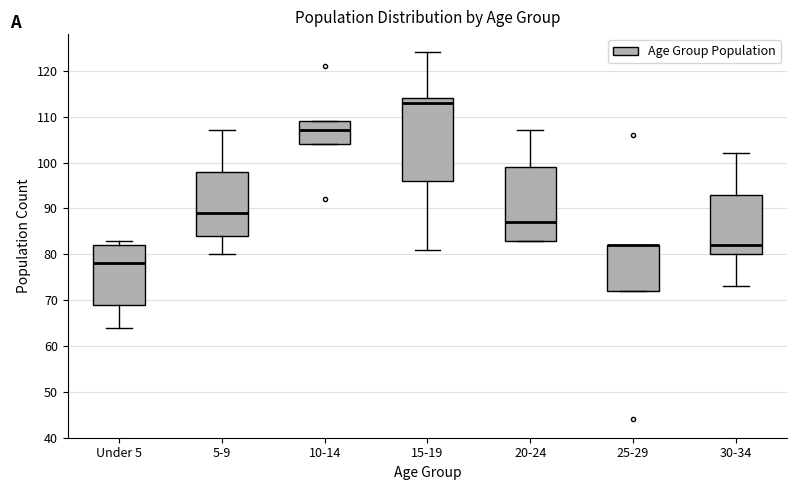

Where is the upper edge of the box for 20-24 on the y-axis? The values are not printed on the chart, so give them approximately, as read against the axis.

99